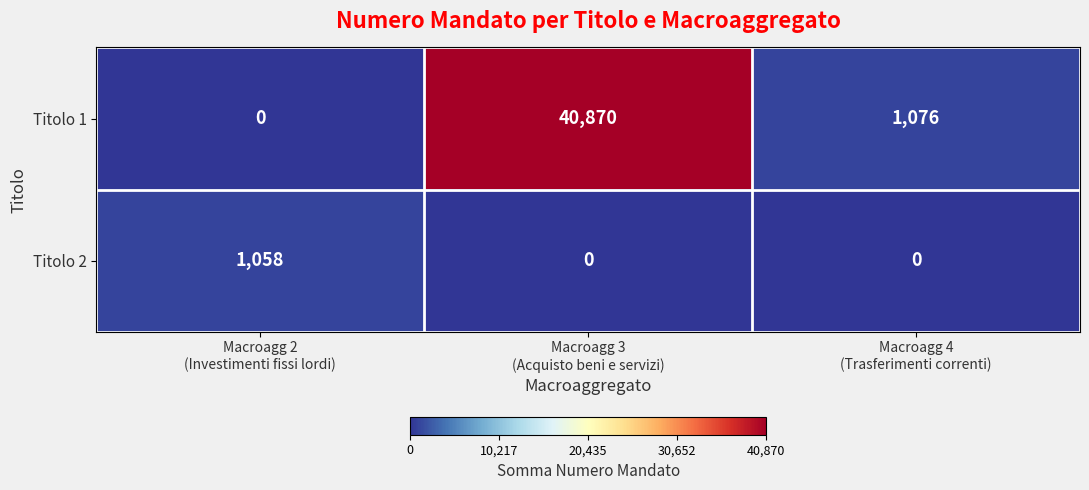

Reading left to right, extract all data points from this chart.

Titolo 1: 0	40870	1076
Titolo 2: 1058	0	0